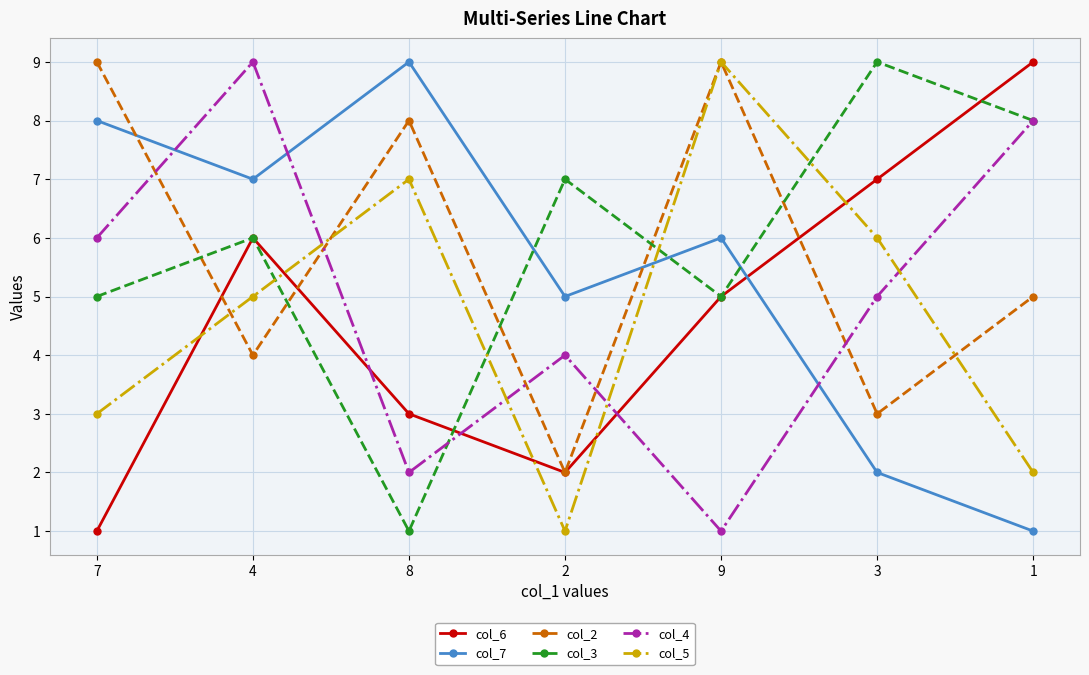

At which category does col_4 reach its first local valley?

8